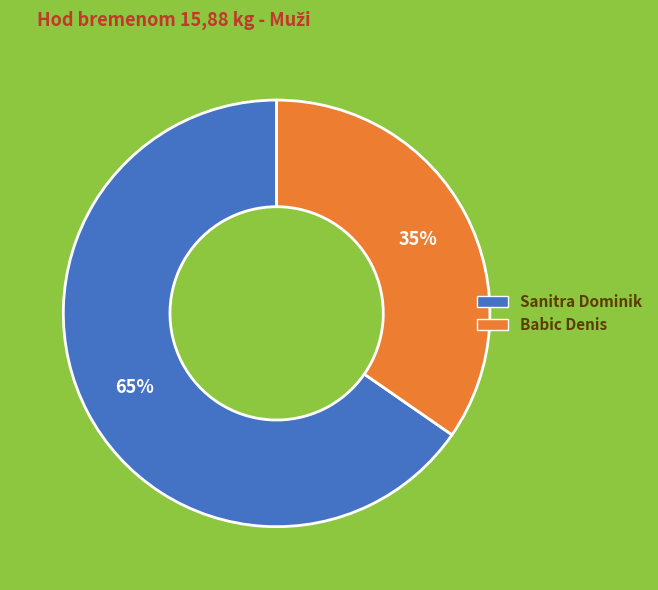

Which slice represents more than half of the pie?

Sanitra Dominik